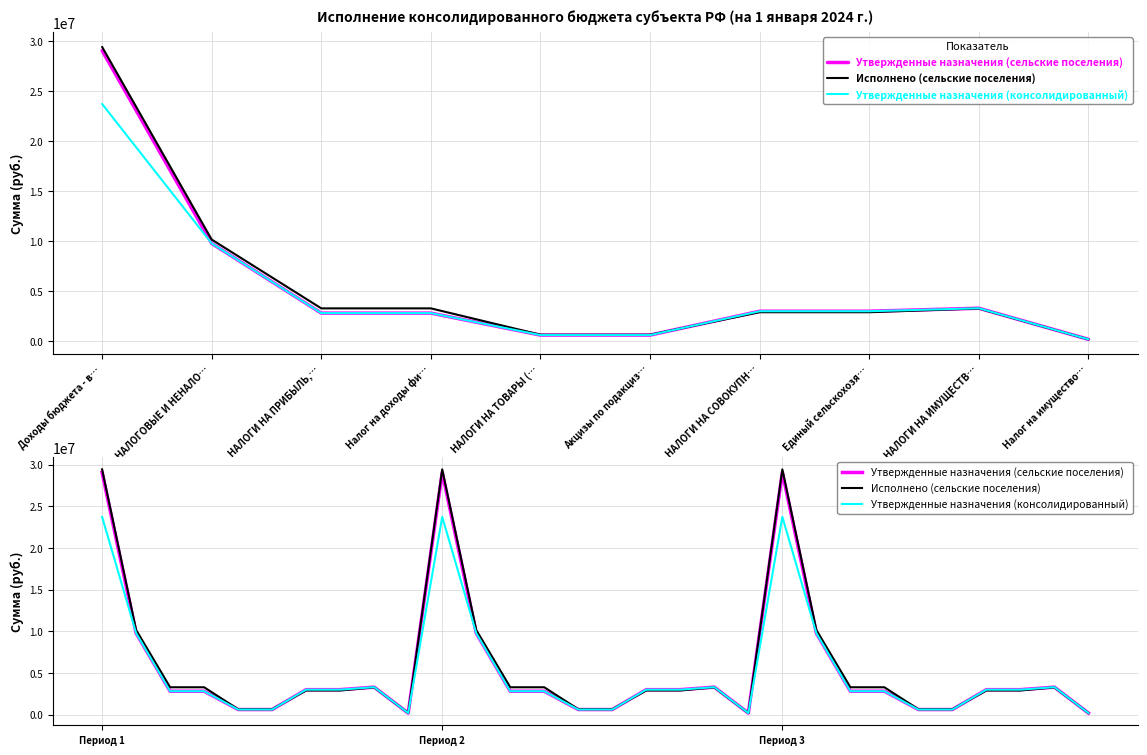

Which series changed the most between Налог на имущество… and 26?

Утвержденные назначения (сельские поселения)